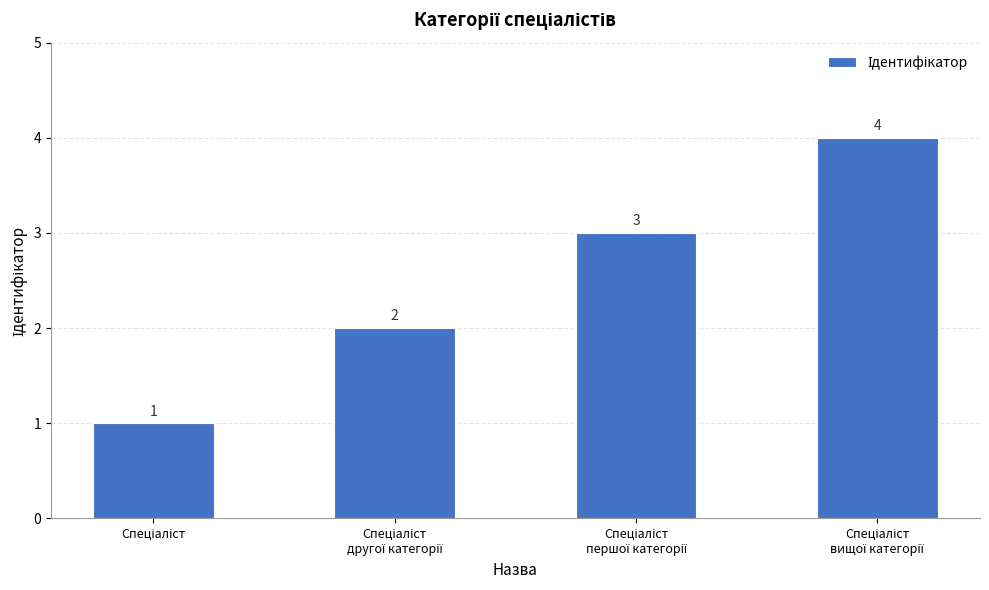

What is the value of the 1st bar from the left?

1